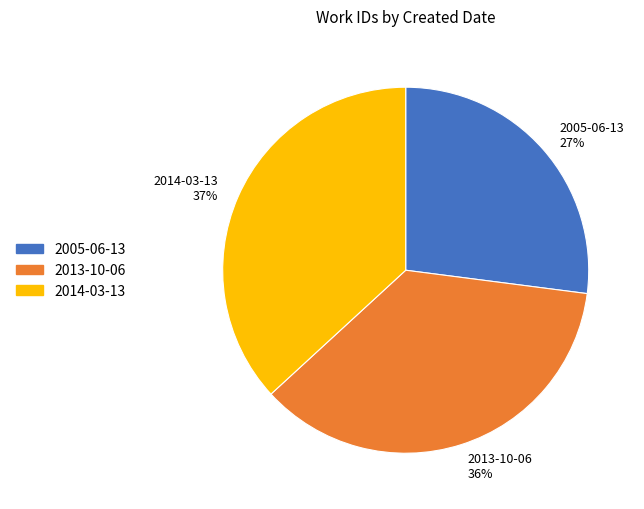

Which category has the smallest portion of the pie?

2005-06-13